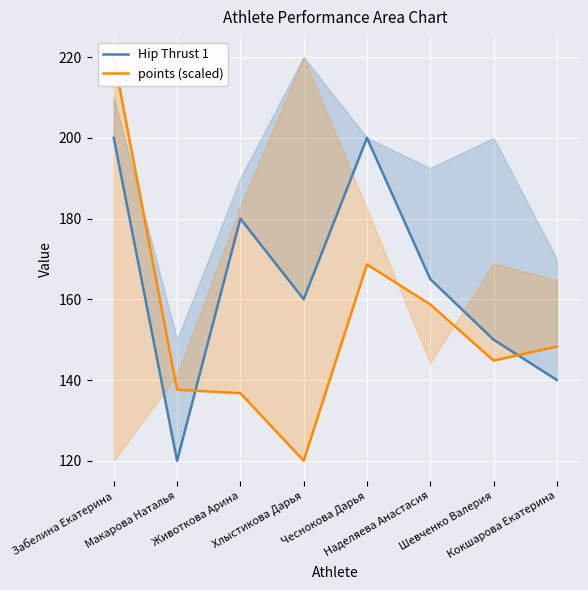

True or false: points (scaled) and Hip Thrust 1 intersect in this chart.

True